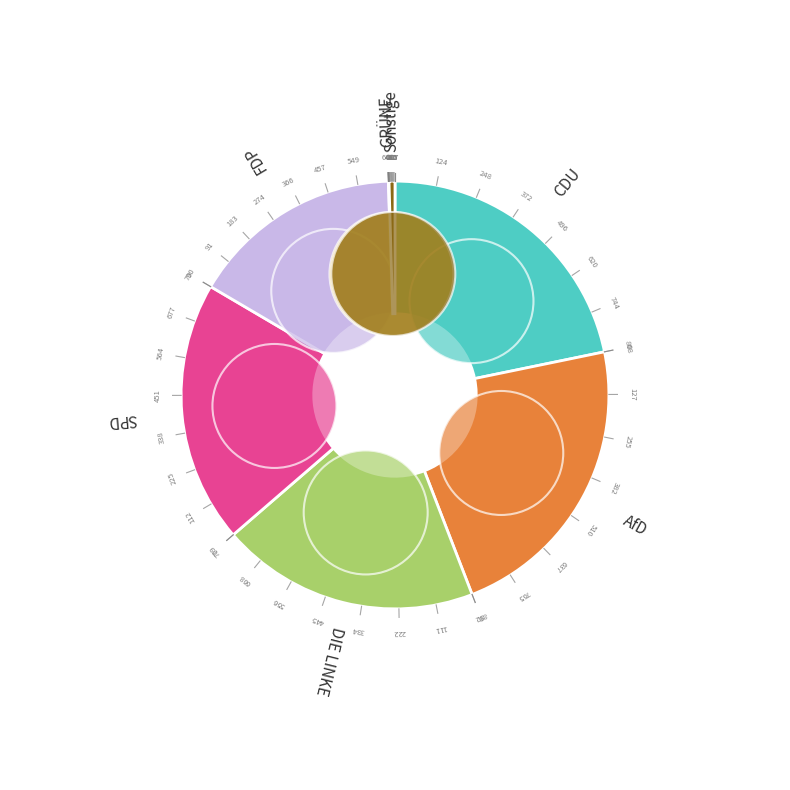

How many segments does this pie chart have?

7